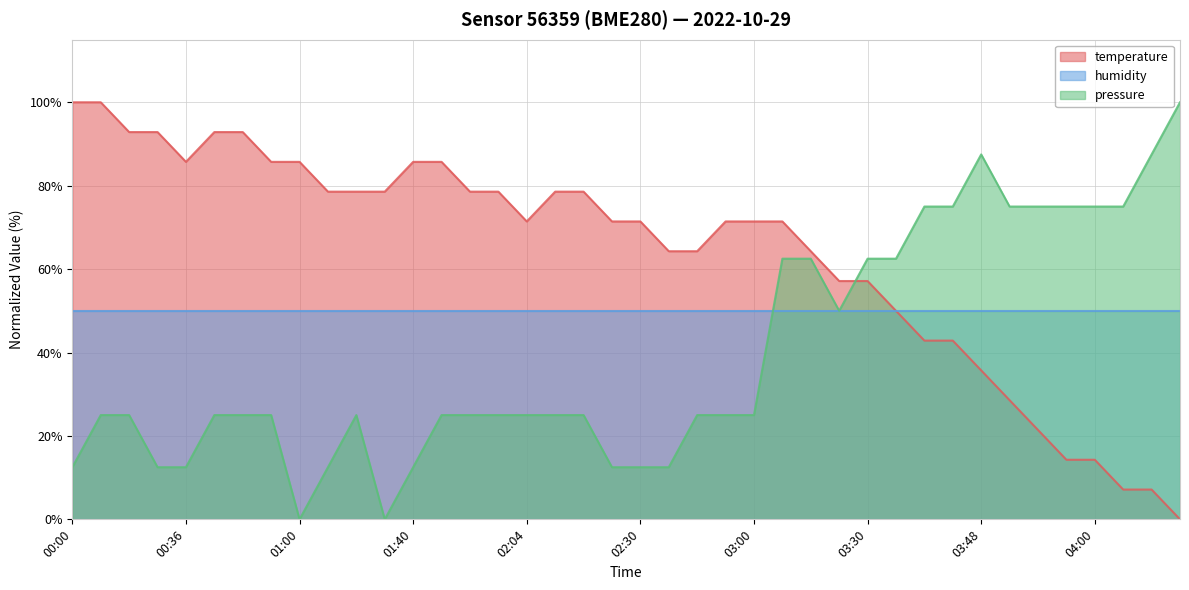

At which label does pressure first exceed 24?

00:15